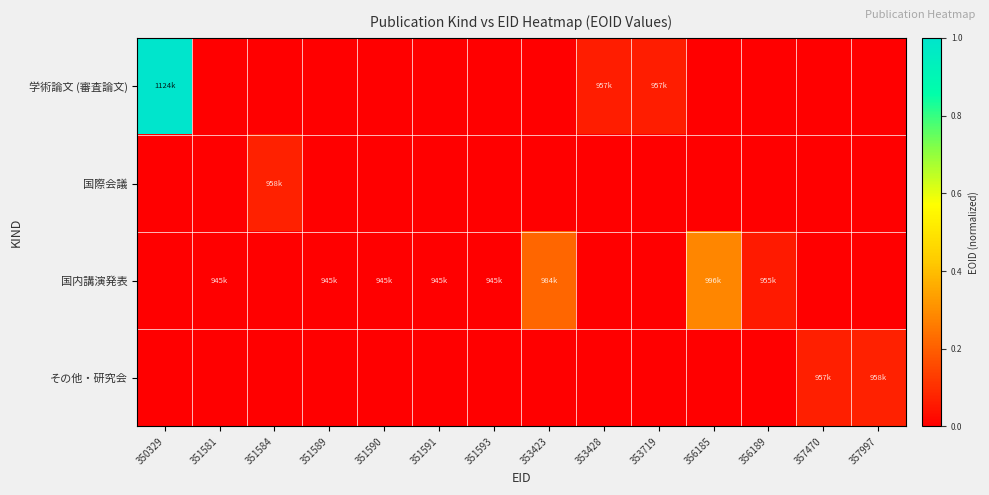

Reading left to right, list all the values displayed in this chart.

学術論文 (審査論文): 350329=1.0	351581=0.0	351584=0.0	351589=0.0	351590=0.0	351591=0.0	351593=0.0	353423=0.0	353428=0.1	353719=0.1	356185=0.0	356189=0.0	357470=0.0	357997=0.0
国際会議: 350329=0.0	351581=0.0	351584=0.1	351589=0.0	351590=0.0	351591=0.0	351593=0.0	353423=0.0	353428=0.0	353719=0.0	356185=0.0	356189=0.0	357470=0.0	357997=0.0
国内講演発表: 350329=0.0	351581=0.0	351584=0.0	351589=0.0	351590=0.0	351591=0.0	351593=0.0	353423=0.2	353428=0.0	353719=0.0	356185=0.3	356189=0.1	357470=0.0	357997=0.0
その他・研究会: 350329=0.0	351581=0.0	351584=0.0	351589=0.0	351590=0.0	351591=0.0	351593=0.0	353423=0.0	353428=0.0	353719=0.0	356185=0.0	356189=0.0	357470=0.1	357997=0.1